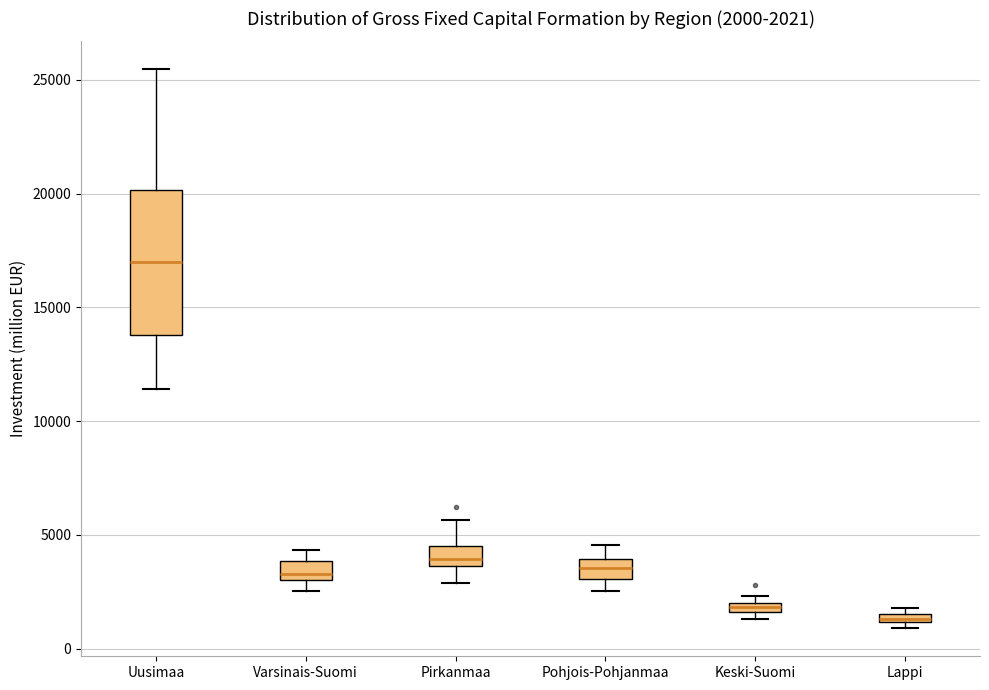

Which box's median line is the highest?

Uusimaa